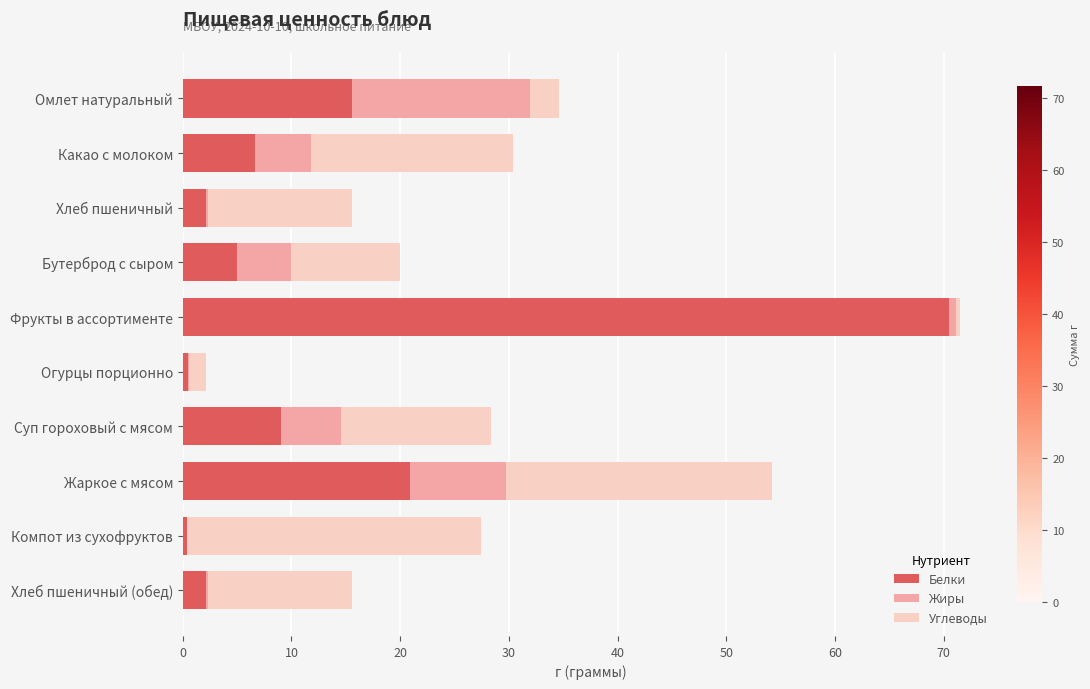

Where is Белки nearest to the value 35?

Жаркое с мясом